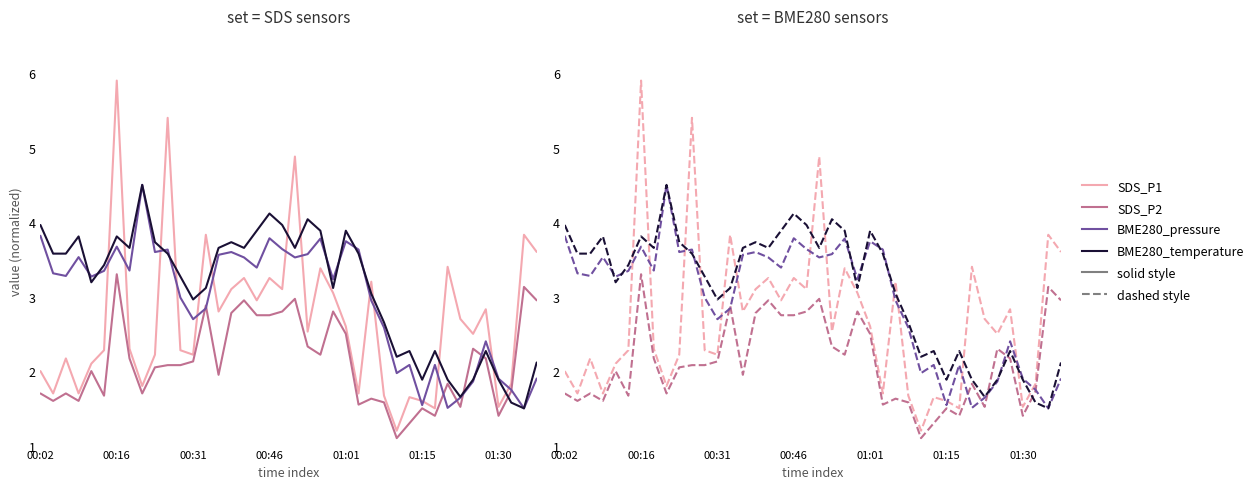

In BME280_pressure, how many points are lower than both neighbors (excluding endpoints)?

12